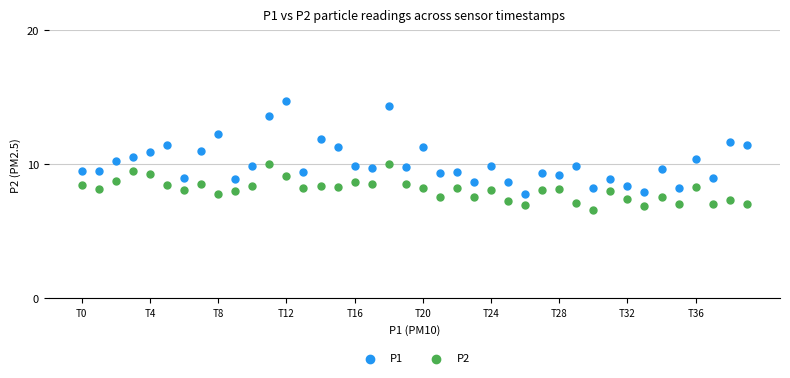

What are all the series names shown in the legend?

P1, P2